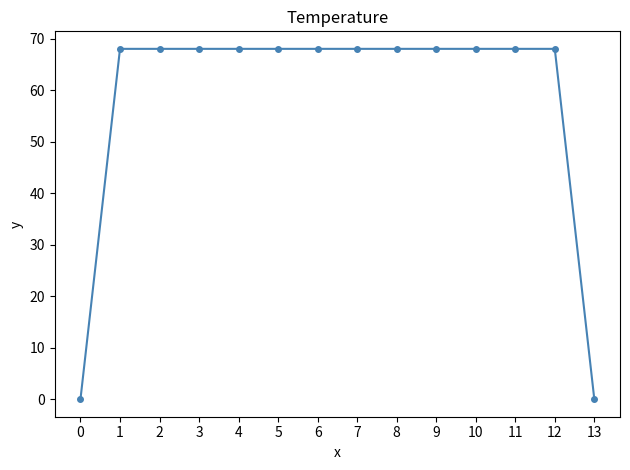

What is the maximum value shown in the chart?

68